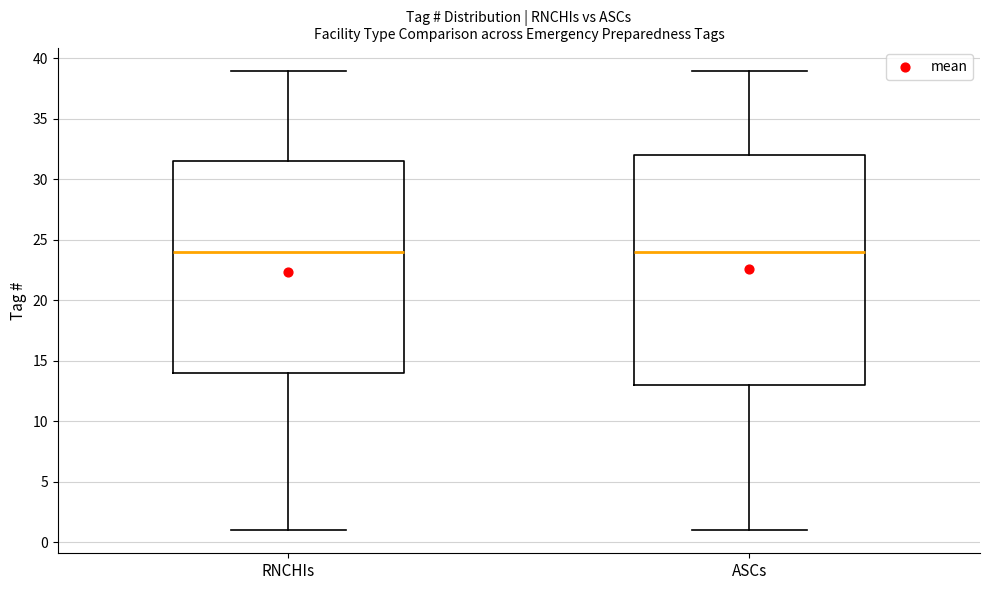

Reading left to right, read every box against the y-axis: the position of its median line, the range the box covers, and the ends of its whiskers. The values are not printed on the chart, so give them approximately, as read against the axis.

RNCHIs: median 24.0, box 14.0 to 31.5, whiskers 1.0 to 39.0
ASCs: median 24.0, box 13.0 to 32.0, whiskers 1.0 to 39.0